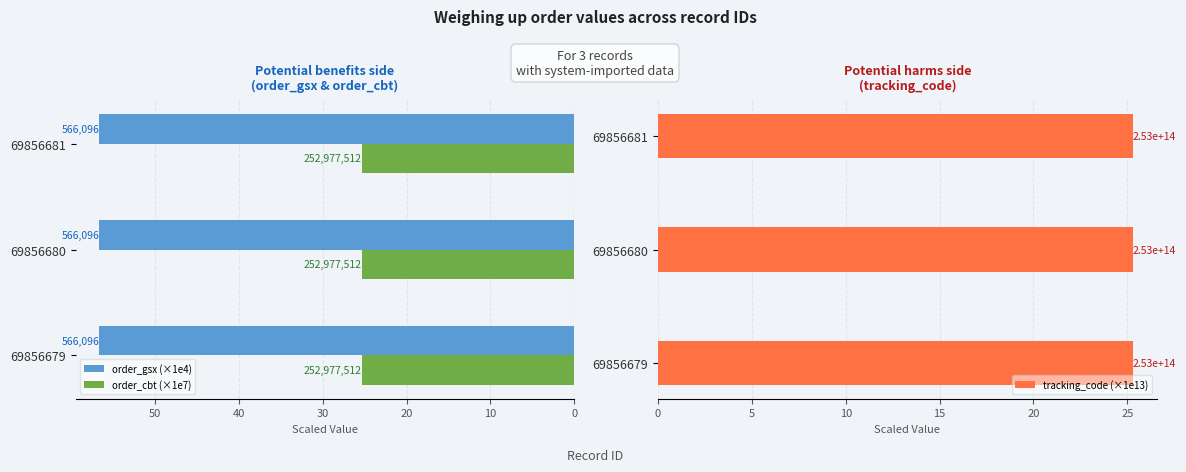

The order_gsx (×1e4) series shows 0.5 at 0. True or false?

False